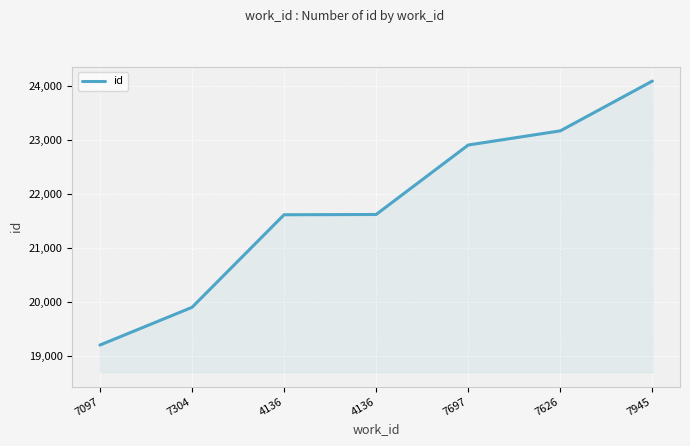

Which category has the highest value across all series?

7945